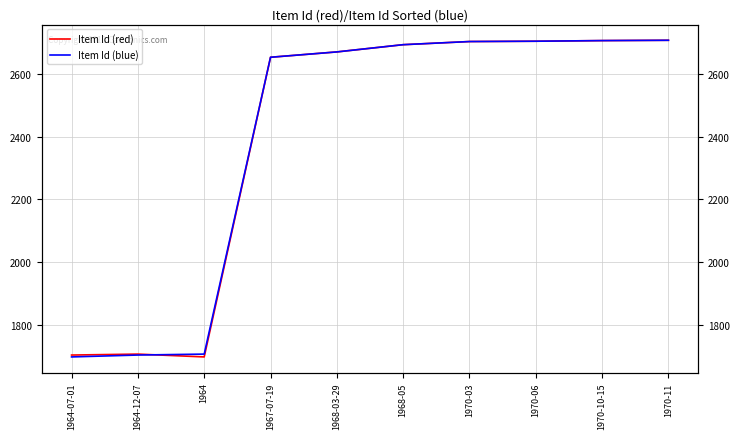

What is the average value of the Item Id (blue) series?

2394